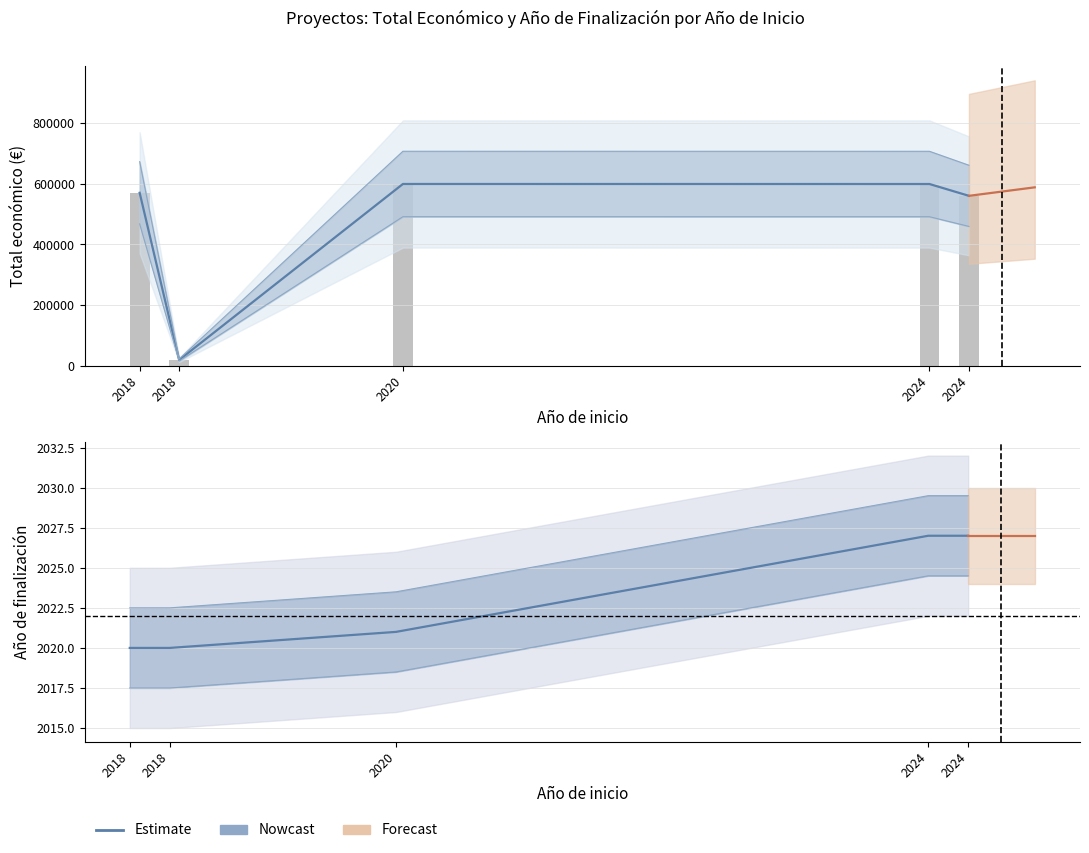

Which series changed the most between 2018 and 2018?

Nowcast